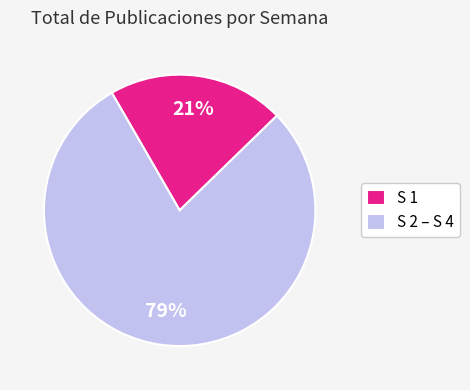

Count the number of slices in the pie.

2